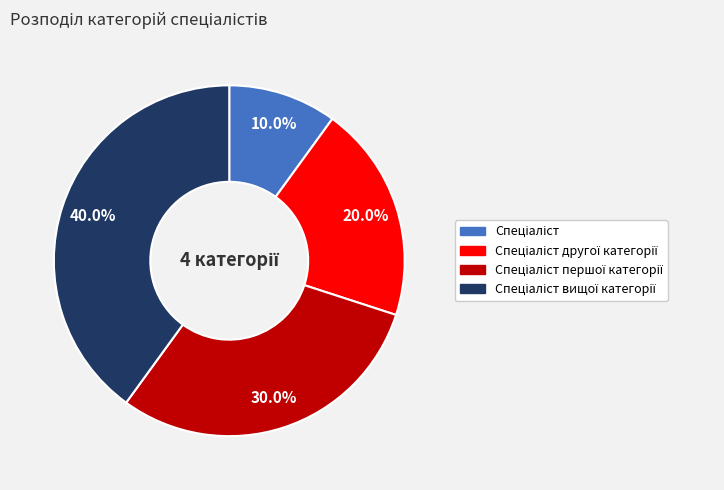

Is there a majority slice in this chart?

No